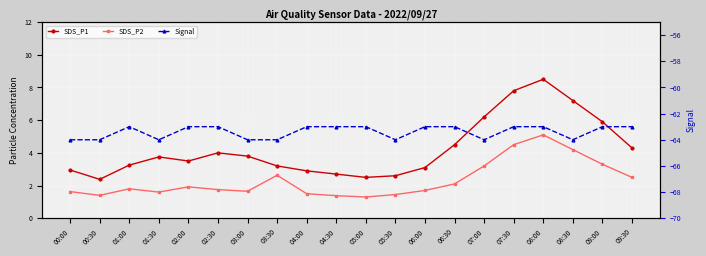

At which label is Signal closest to -63?

01:00